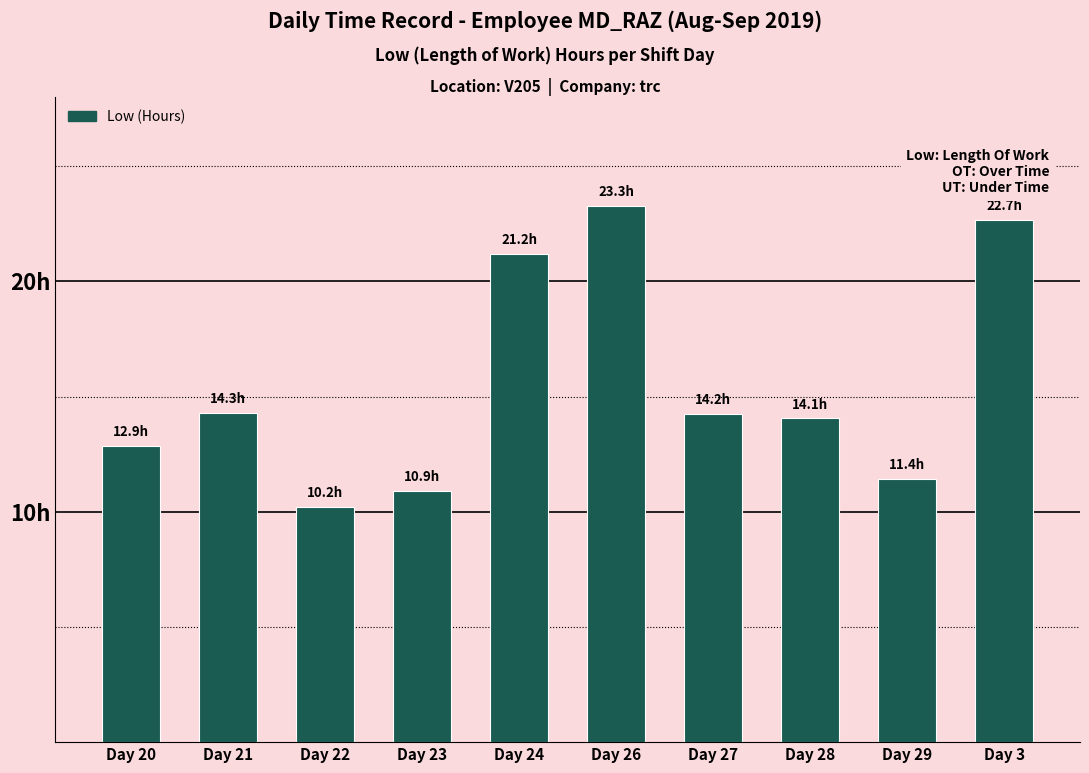

How many data points does each series have?

10